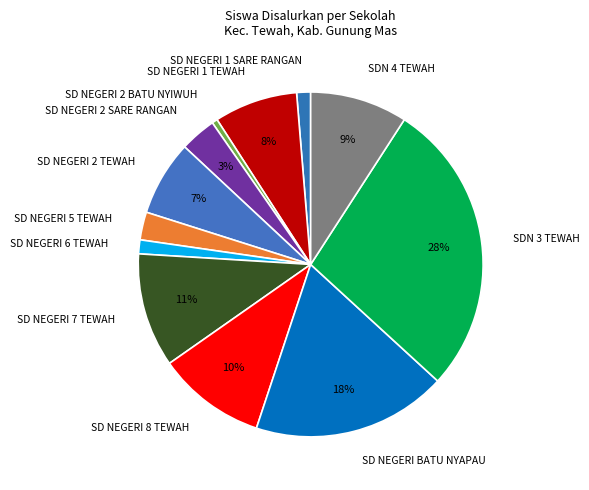

What is the largest slice in the pie chart?

SDN 3 TEWAH